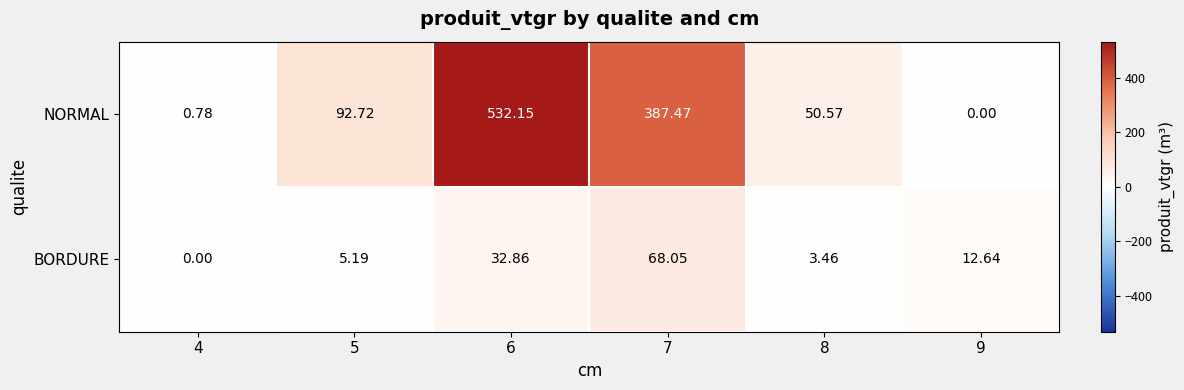

Which series has the widest spread of values?

NORMAL